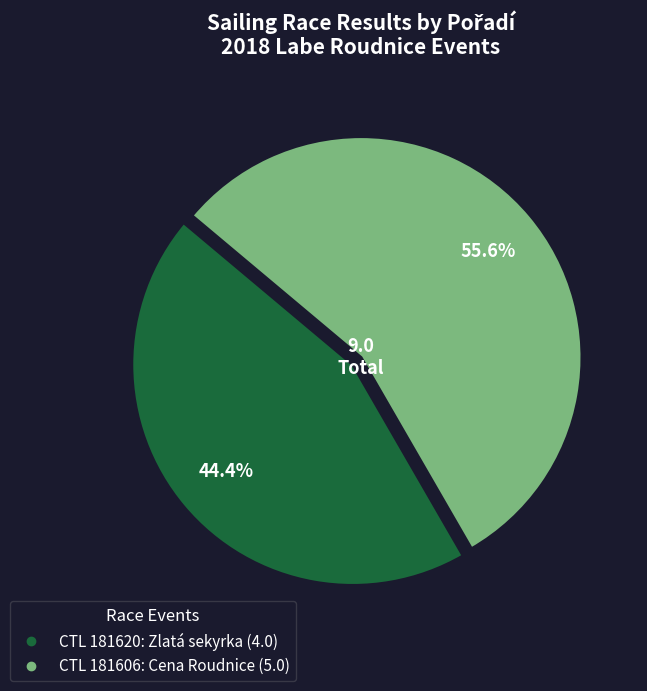

How many slices are in this pie chart?

2